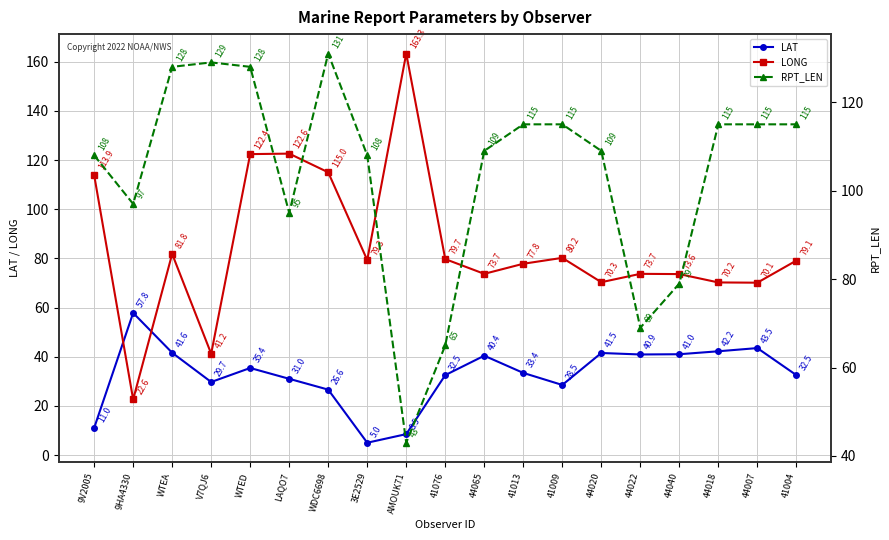

What is the sum of the LONG values at 44020 and 41004?

149.4